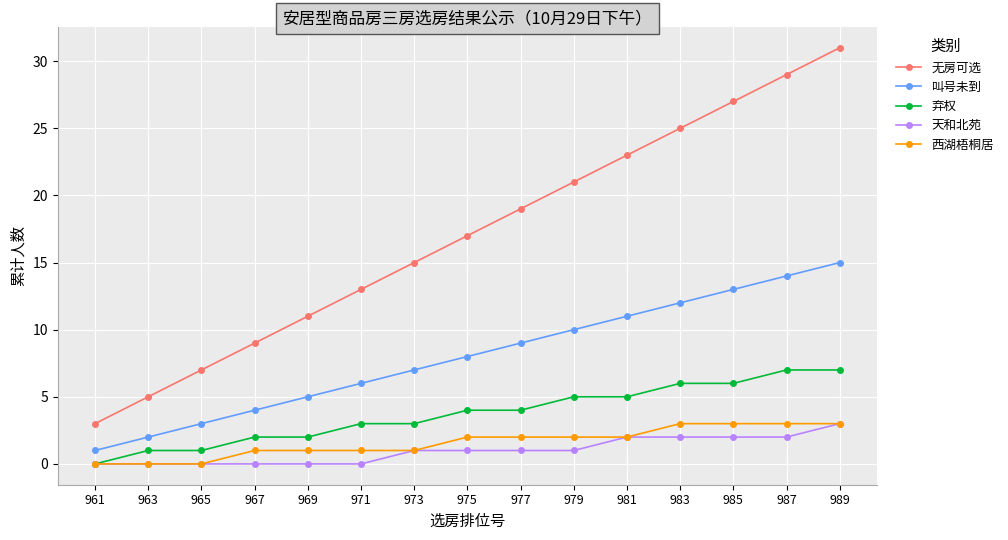

True or false: 弃权 has a value of 6 at 975.

False